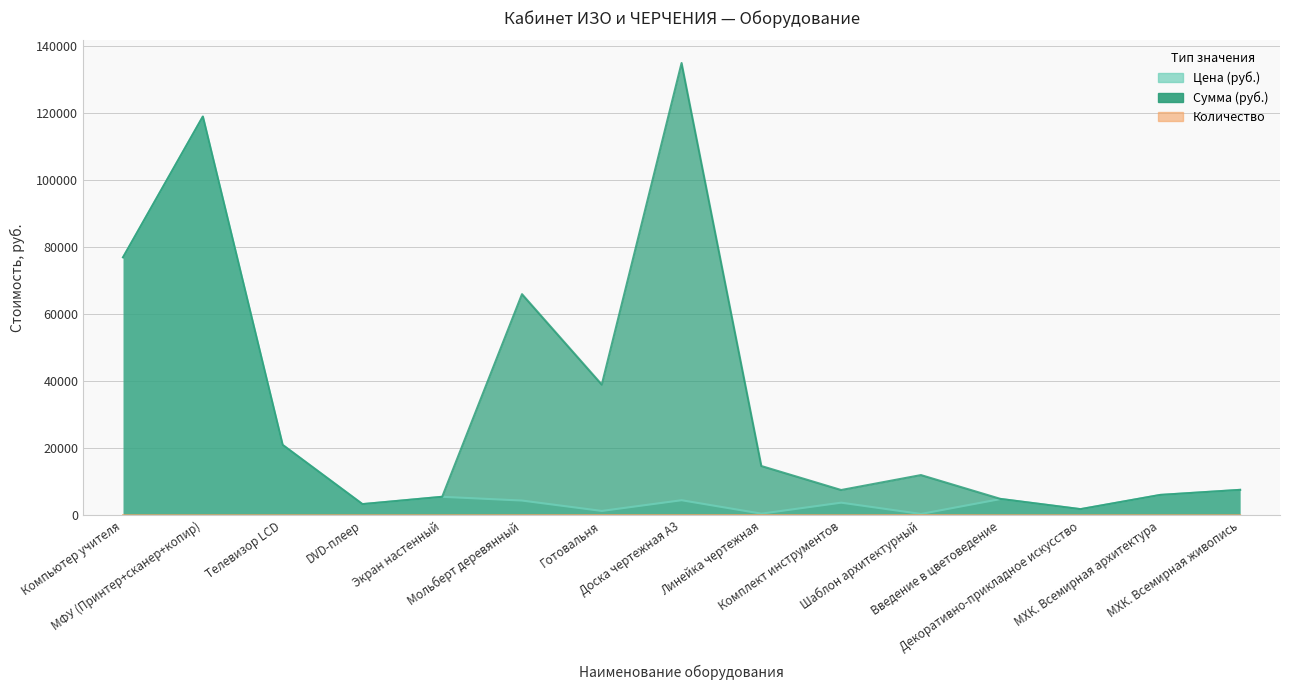

What is the sum of all Сумма (руб.) values?

520460